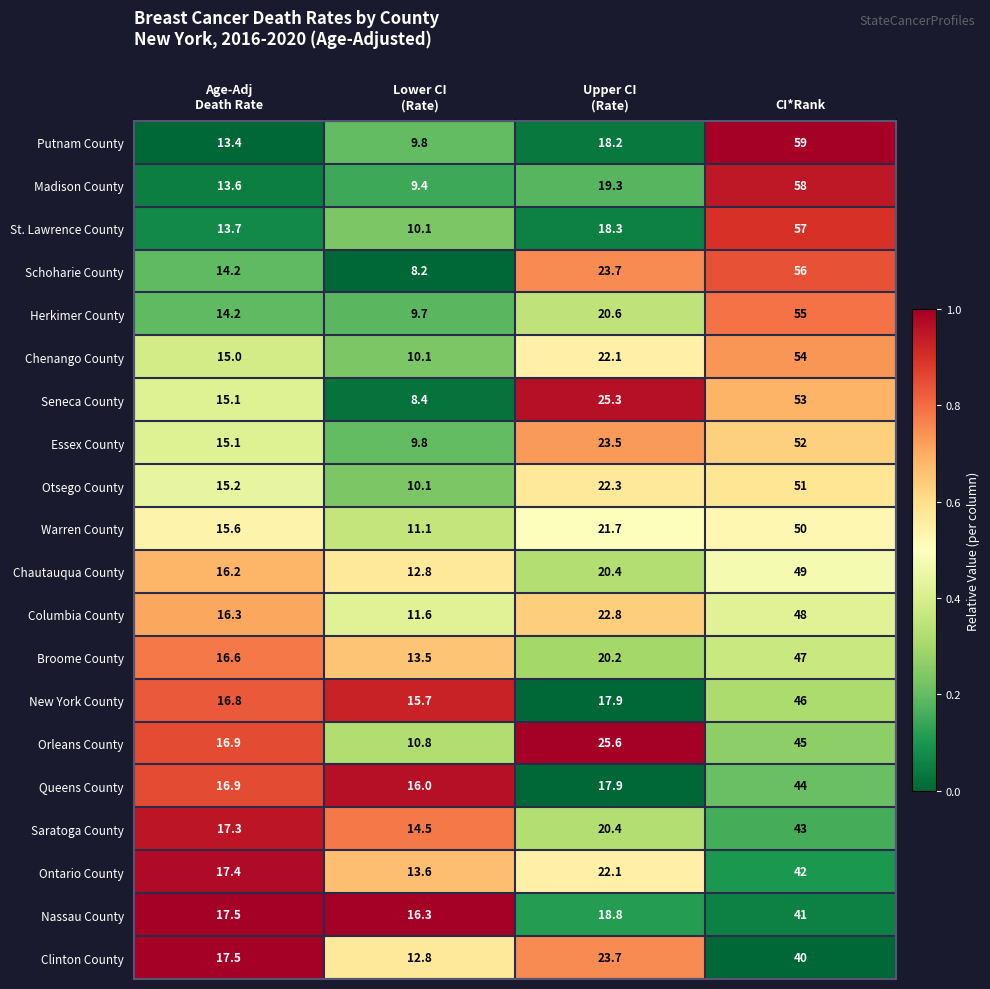

At which category is the sum across all series the highest?

CI*Rank